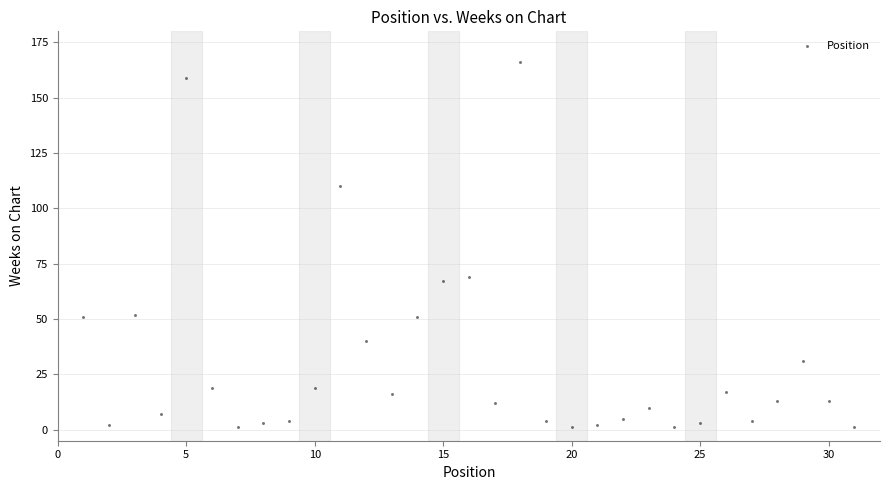

What Y value in the scatter plot is closest to 83?

69